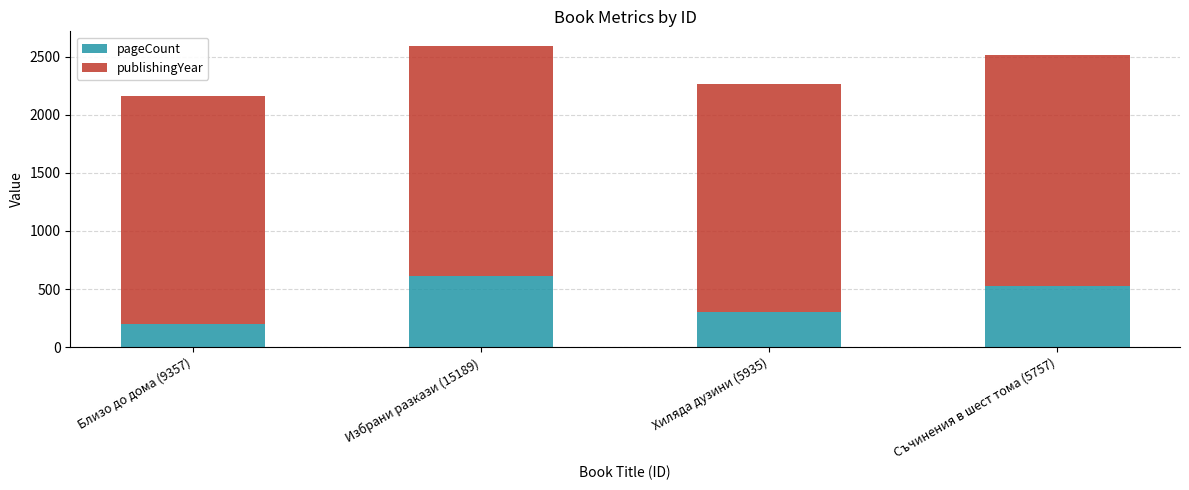

What is the total value across all series at Хиляда дузини (5935)?

2270